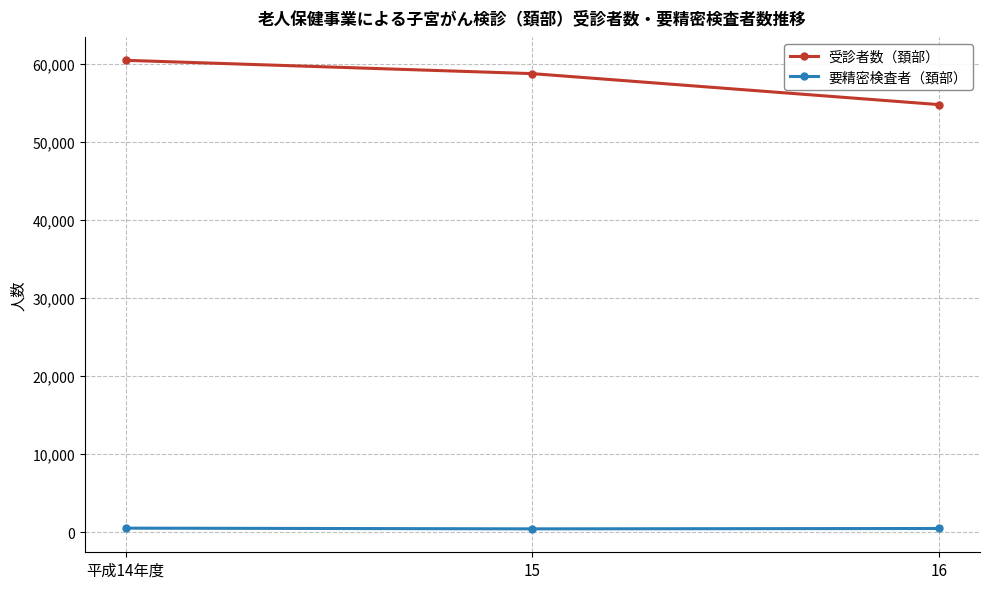

What is the approximate value of 受診者数（頚部） at 16?

54761